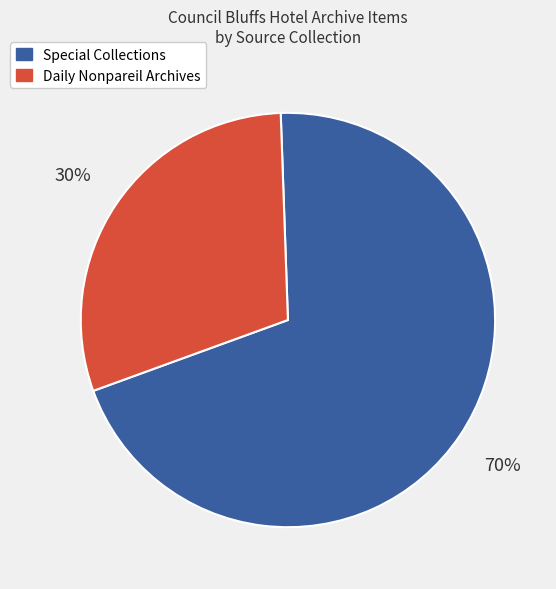

To the nearest percent, what is the difference between the largest and smallest slice percentages?

40%